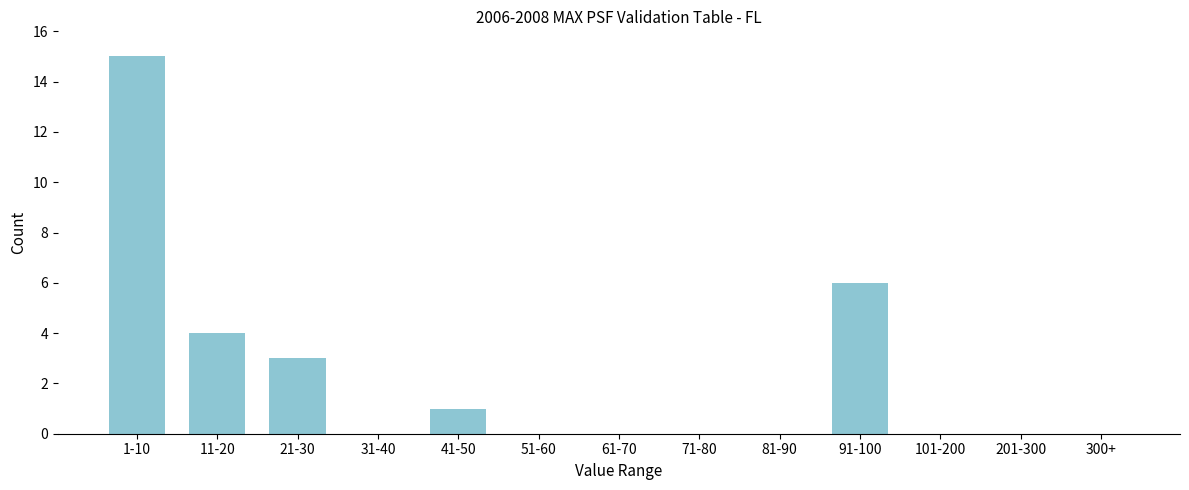

Reading left to right, what are all the values shown in this chart?

1-10=15	11-20=4	21-30=3	31-40=0	41-50=1	51-60=0	61-70=0	71-80=0	81-90=0	91-100=6	101-200=0	201-300=0	300+=0